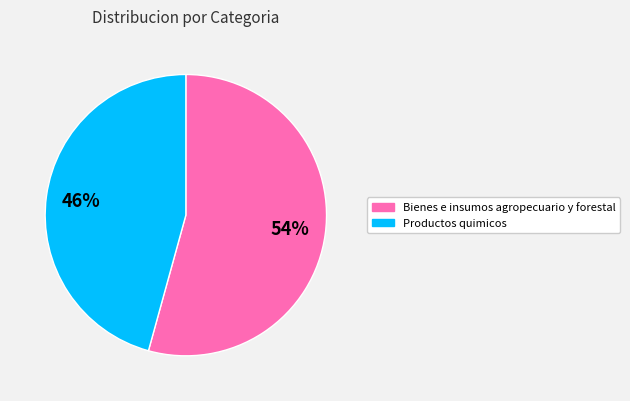

To the nearest percent, what is the combined percentage of Bienes e insumos agropecuario y forestal and Productos quimicos?

100%